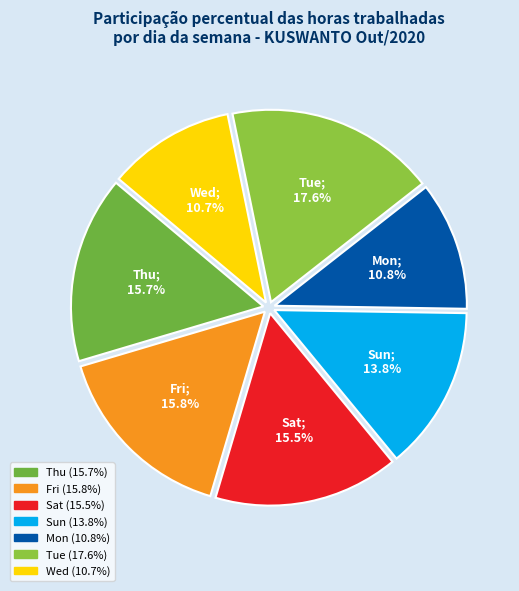

To the nearest percent, what is the difference between the largest and smallest slice percentages?

7%